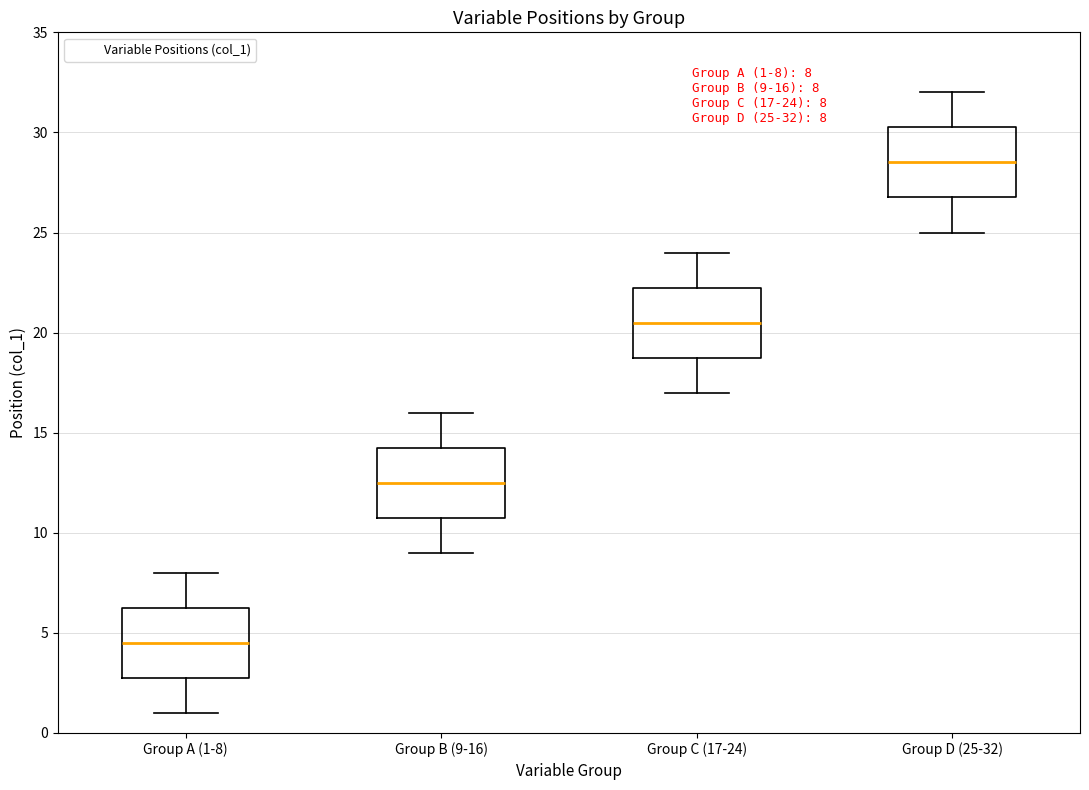

Which box's median line is the lowest?

Group A (1-8)